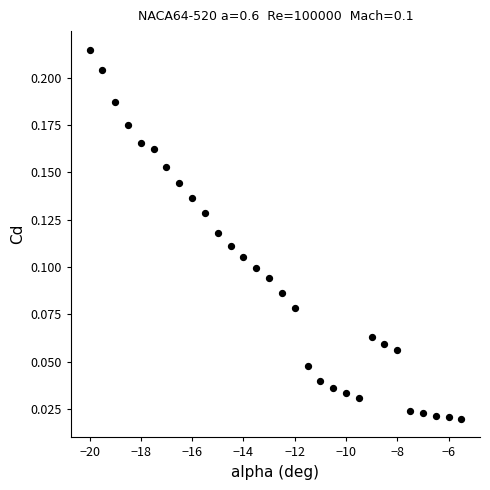

What is the range of X values (max minus min)?

14.5